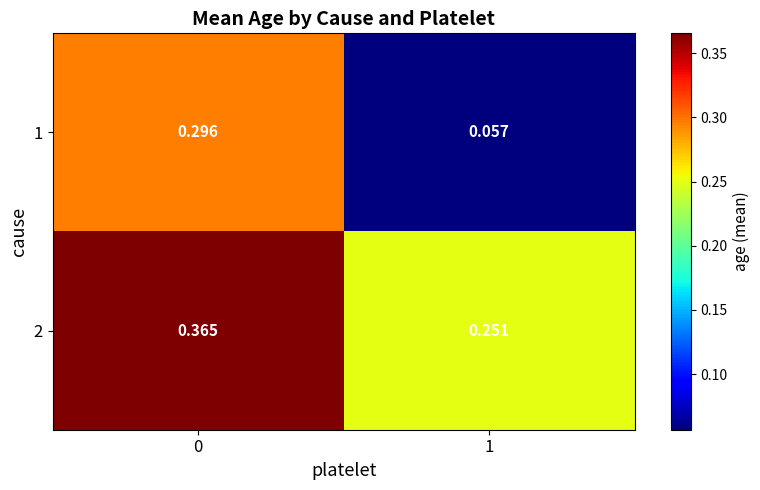

Is the value of 1 at 0 greater than the value of 2 at 0?

No